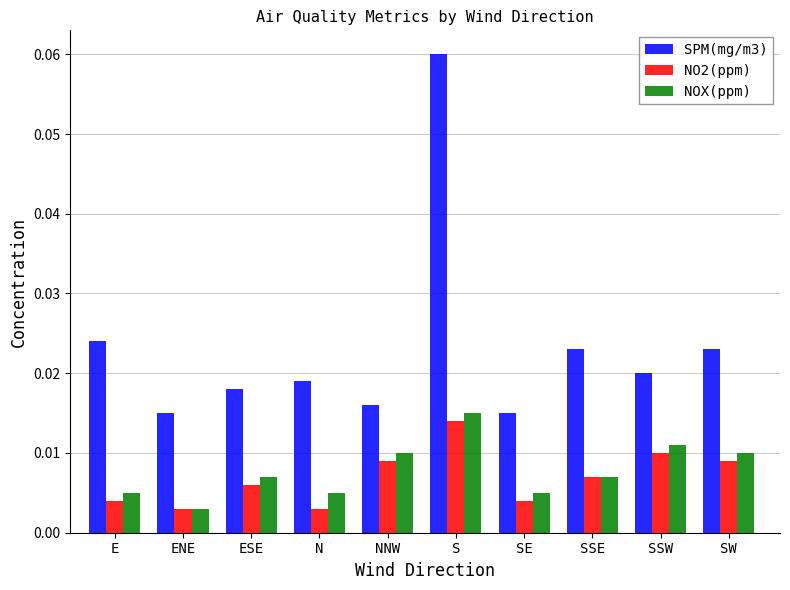

At which category does the chart reach its peak across all series?

S